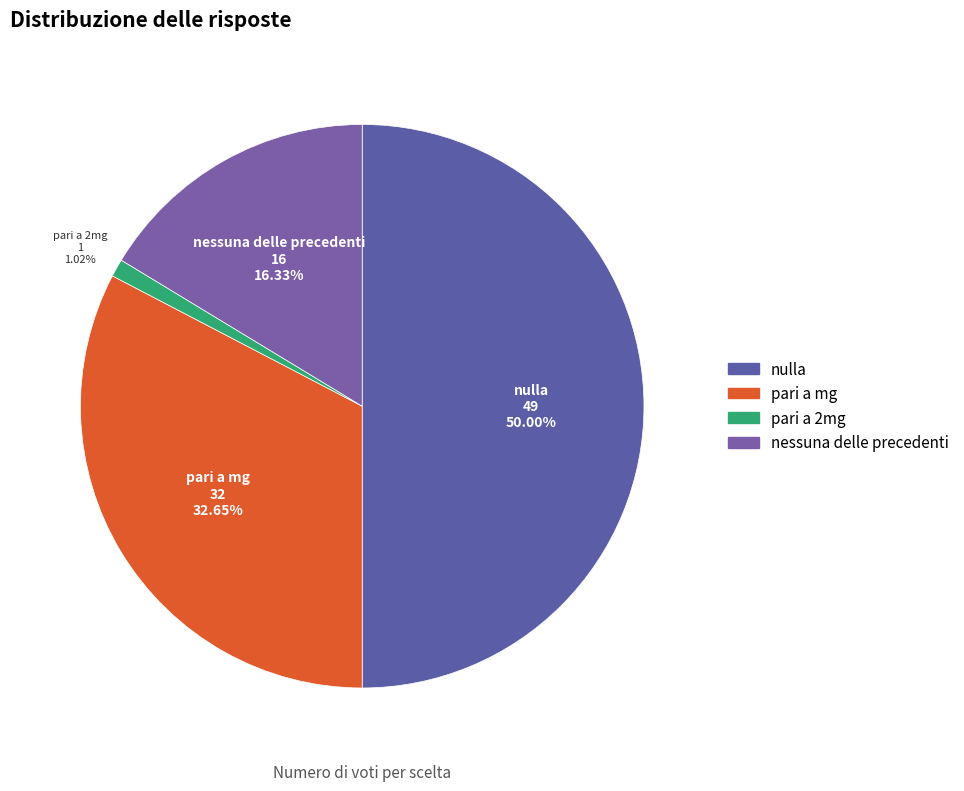

How many slices are in this pie chart?

4